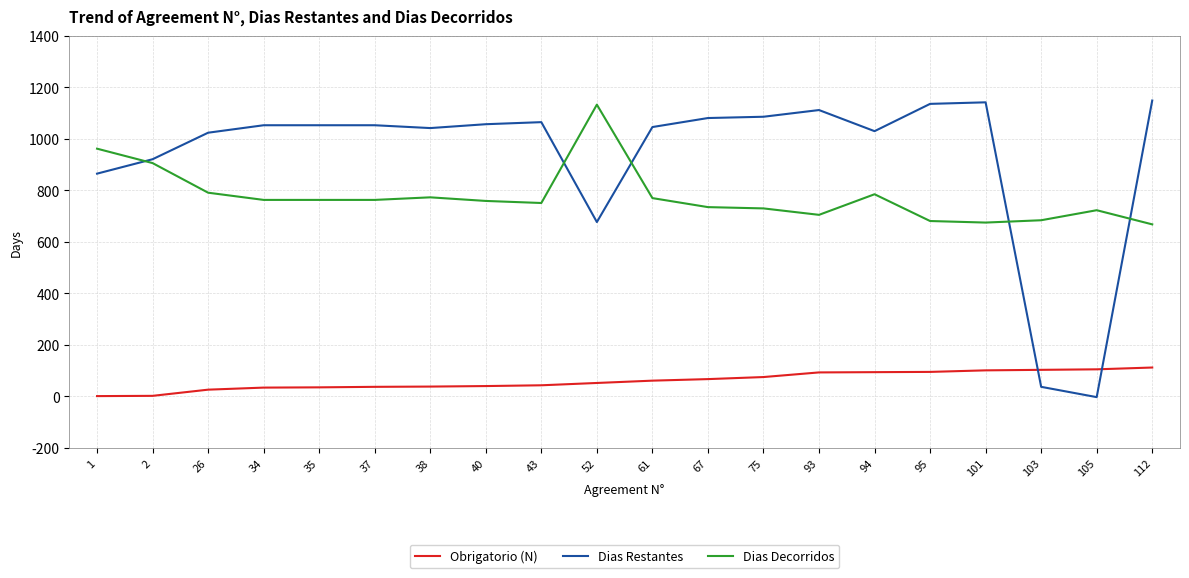

Which series ends up on top after the final intersection of Dias Restantes and Obrigatorio (N)?

Dias Restantes